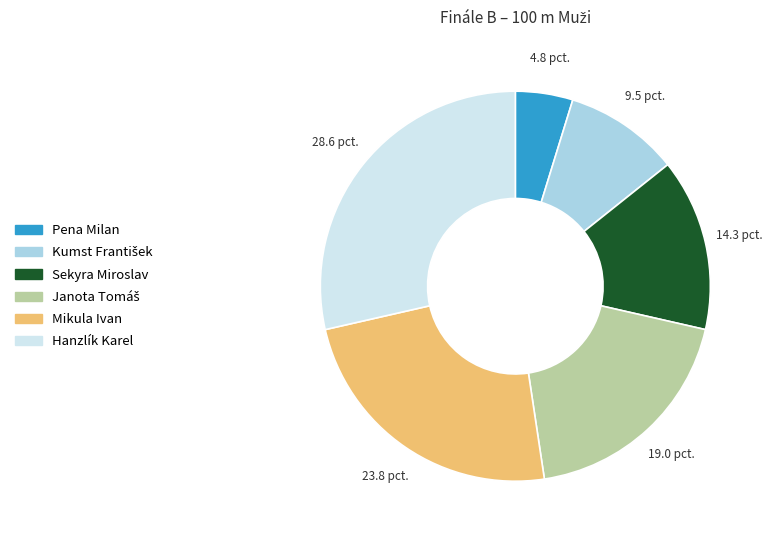

Between Sekyra Miroslav and Mikula Ivan, which is larger?

Mikula Ivan